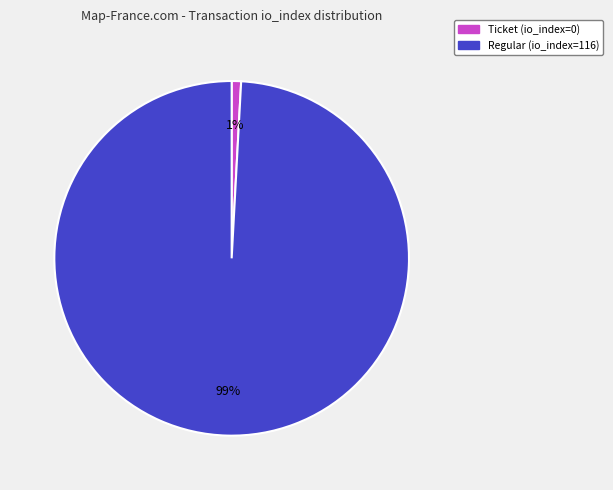

To the nearest percent, what is the average slice percentage?

50%